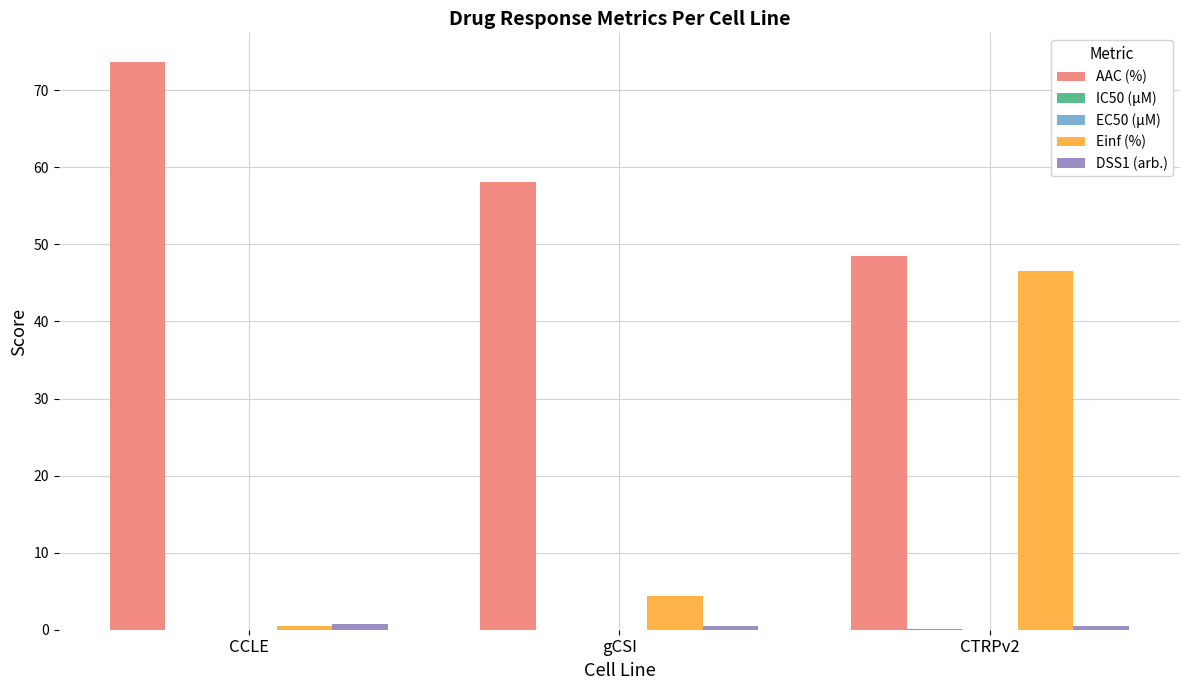

Between gCSI and CTRPv2, which series saw the biggest shift?

Einf (%)